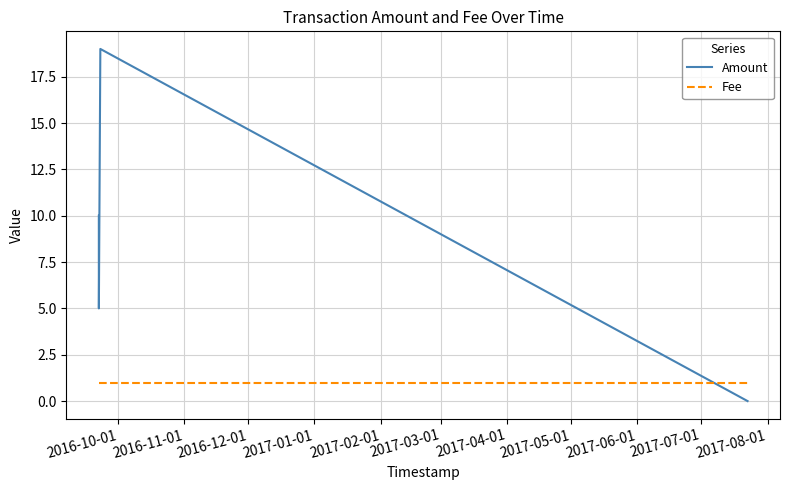

Reading right to left, transcribe all the data shown in this chart.

Amount: 0	19	5	5	10
Fee: 1	1	1	1	1